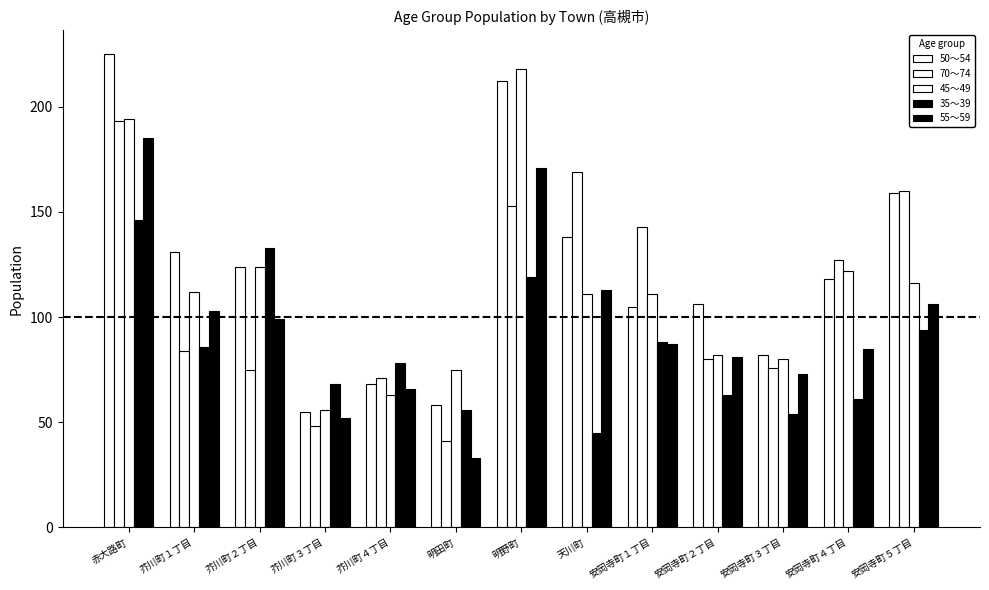

Reading left to right, transcribe all the data shown in this chart.

50～54: 赤大路町=225	芥川町１丁目=131	芥川町２丁目=124	芥川町３丁目=55	芥川町４丁目=68	明田町=58	明野町=212	天川町=138	安岡寺町１丁目=105	安岡寺町２丁目=106	安岡寺町３丁目=82	安岡寺町４丁目=118	安岡寺町５丁目=159
70～74: 赤大路町=193	芥川町１丁目=84	芥川町２丁目=75	芥川町３丁目=48	芥川町４丁目=71	明田町=41	明野町=153	天川町=169	安岡寺町１丁目=143	安岡寺町２丁目=80	安岡寺町３丁目=76	安岡寺町４丁目=127	安岡寺町５丁目=160
45～49: 赤大路町=194	芥川町１丁目=112	芥川町２丁目=124	芥川町３丁目=56	芥川町４丁目=63	明田町=75	明野町=218	天川町=111	安岡寺町１丁目=111	安岡寺町２丁目=82	安岡寺町３丁目=80	安岡寺町４丁目=122	安岡寺町５丁目=116
35～39: 赤大路町=146	芥川町１丁目=86	芥川町２丁目=133	芥川町３丁目=68	芥川町４丁目=78	明田町=56	明野町=119	天川町=45	安岡寺町１丁目=88	安岡寺町２丁目=63	安岡寺町３丁目=54	安岡寺町４丁目=61	安岡寺町５丁目=94
55～59: 赤大路町=185	芥川町１丁目=103	芥川町２丁目=99	芥川町３丁目=52	芥川町４丁目=66	明田町=33	明野町=171	天川町=113	安岡寺町１丁目=87	安岡寺町２丁目=81	安岡寺町３丁目=73	安岡寺町４丁目=85	安岡寺町５丁目=106